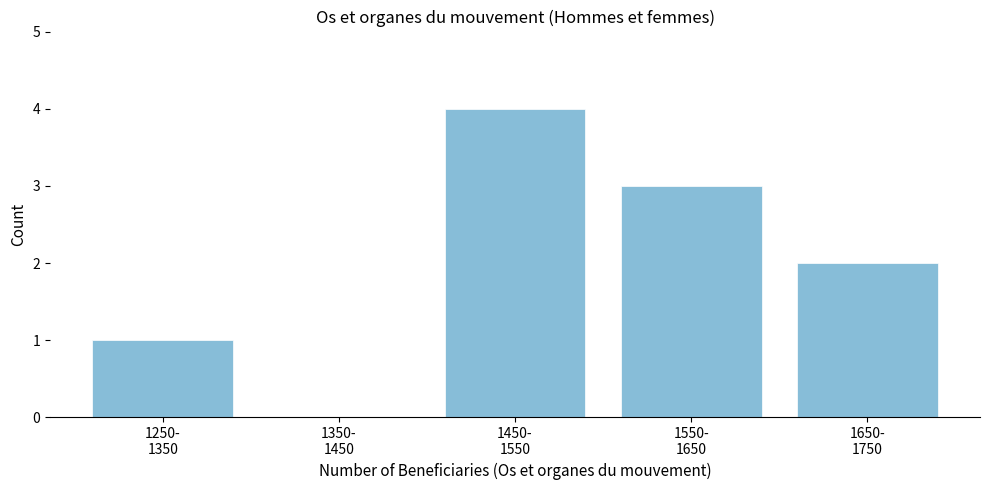

What is the sum of all values?

10